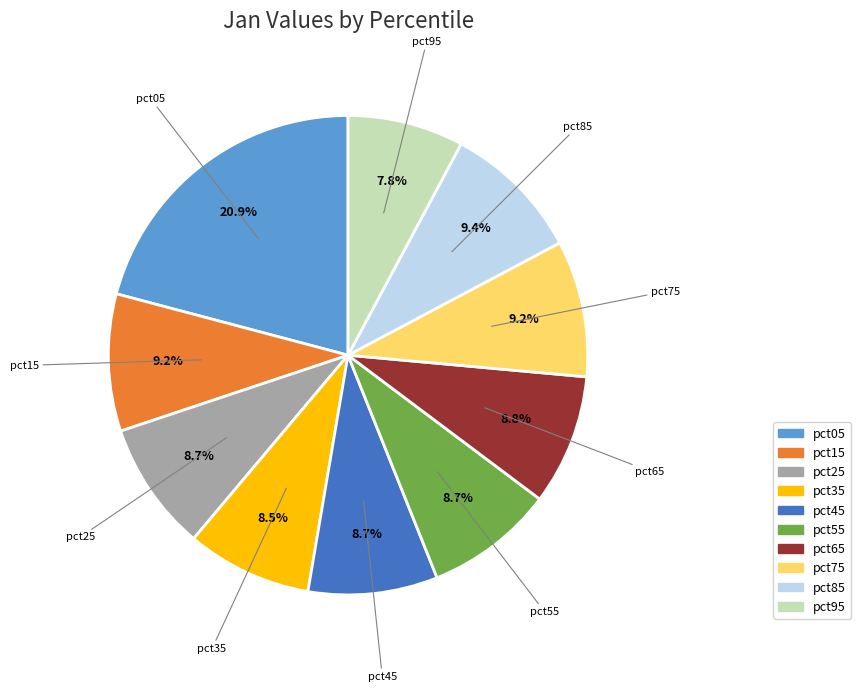

Is there any slice that represents more than half of the pie?

No